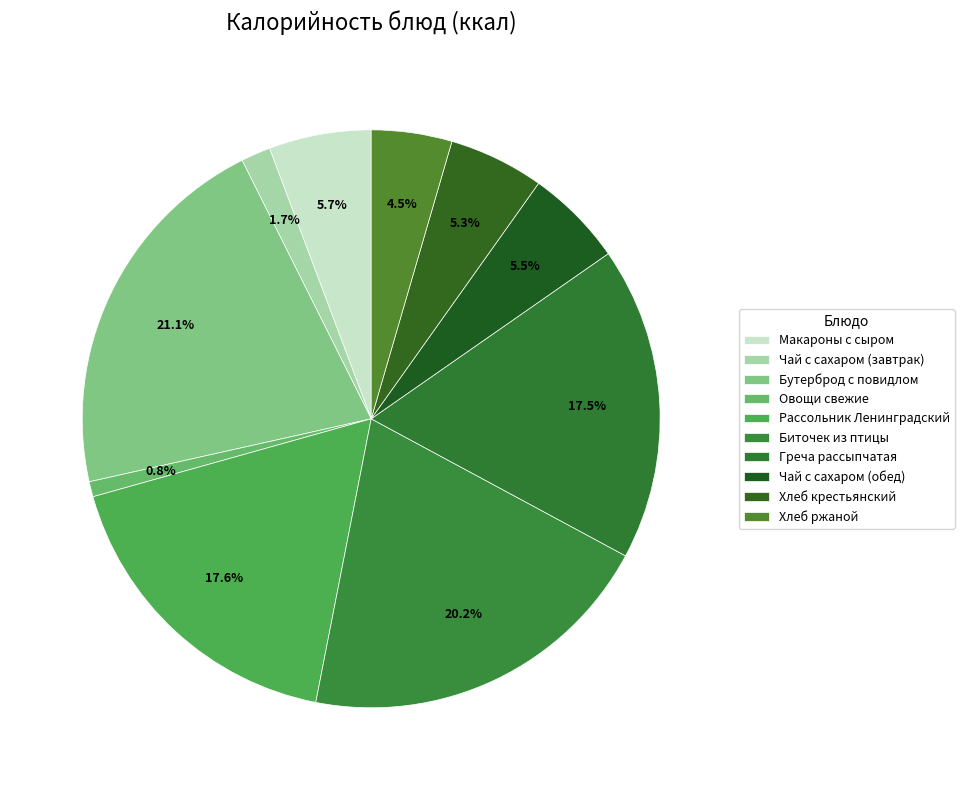

How many segments does this pie chart have?

10